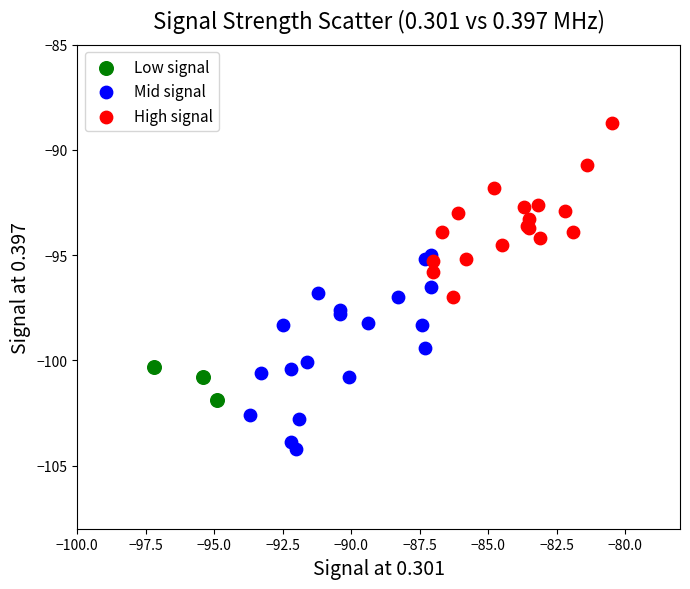

What are all the series names shown in the legend?

Low signal, Mid signal, High signal